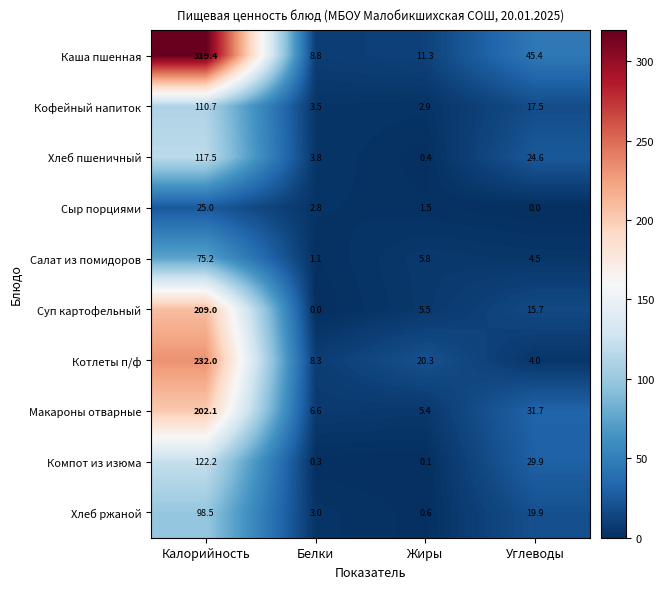

What is the average value of the Хлеб ржаной series?

30.5